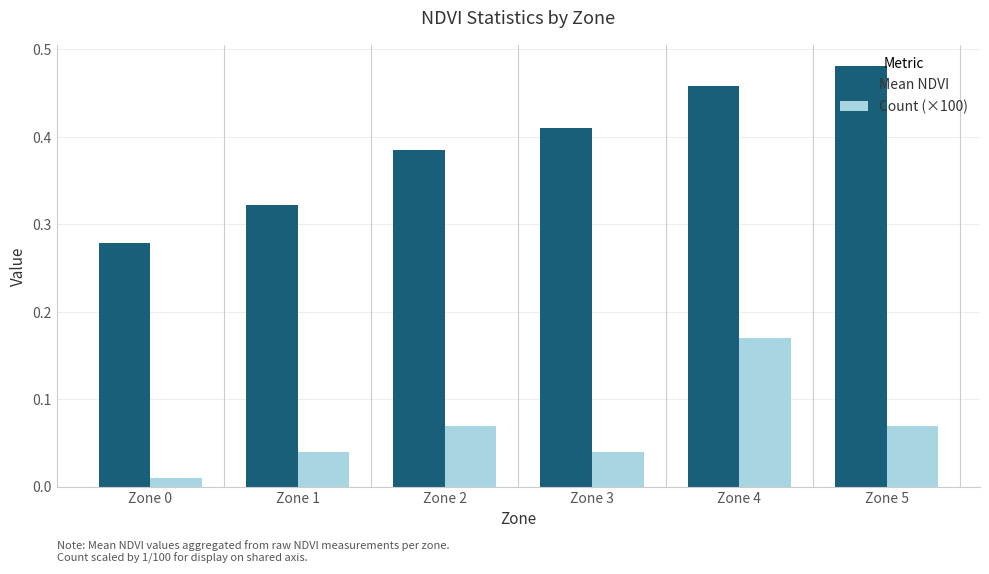

List the series in order of their peak value, highest first.

Mean NDVI, Count (×100)